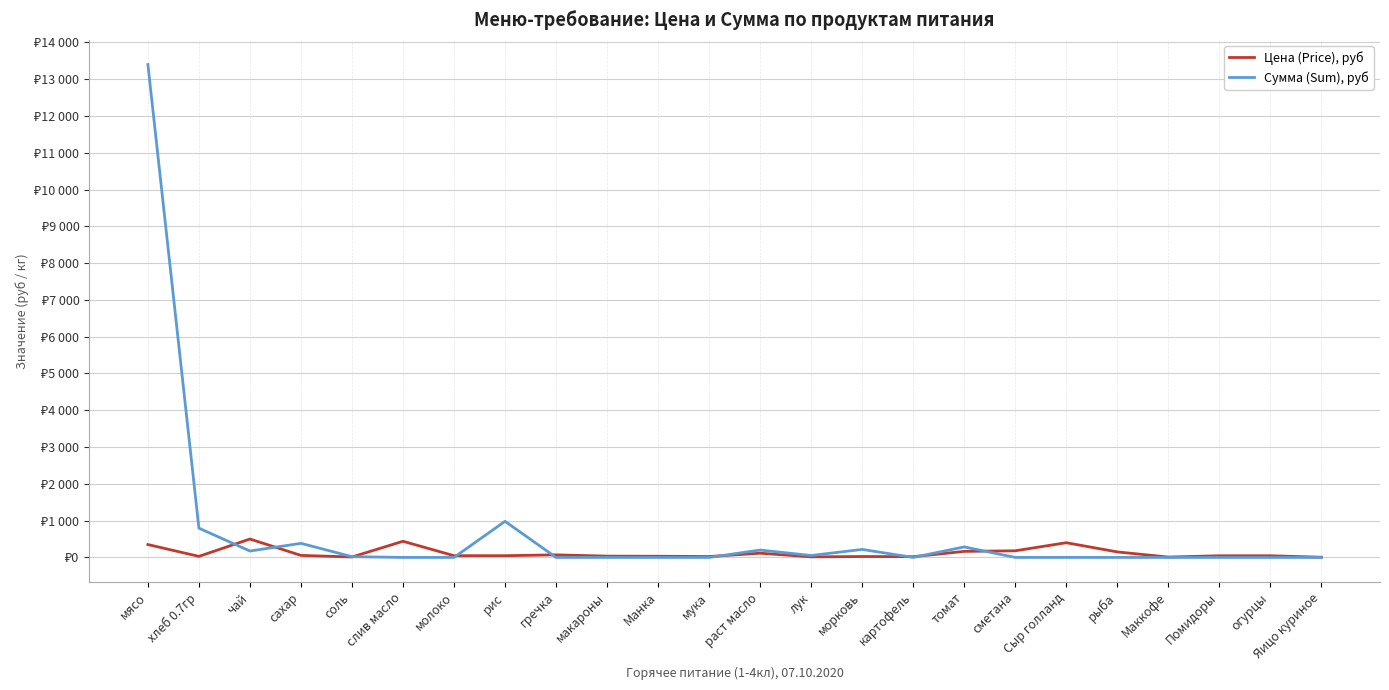

What value does the Цена (Price), руб series have at лук?

15.0